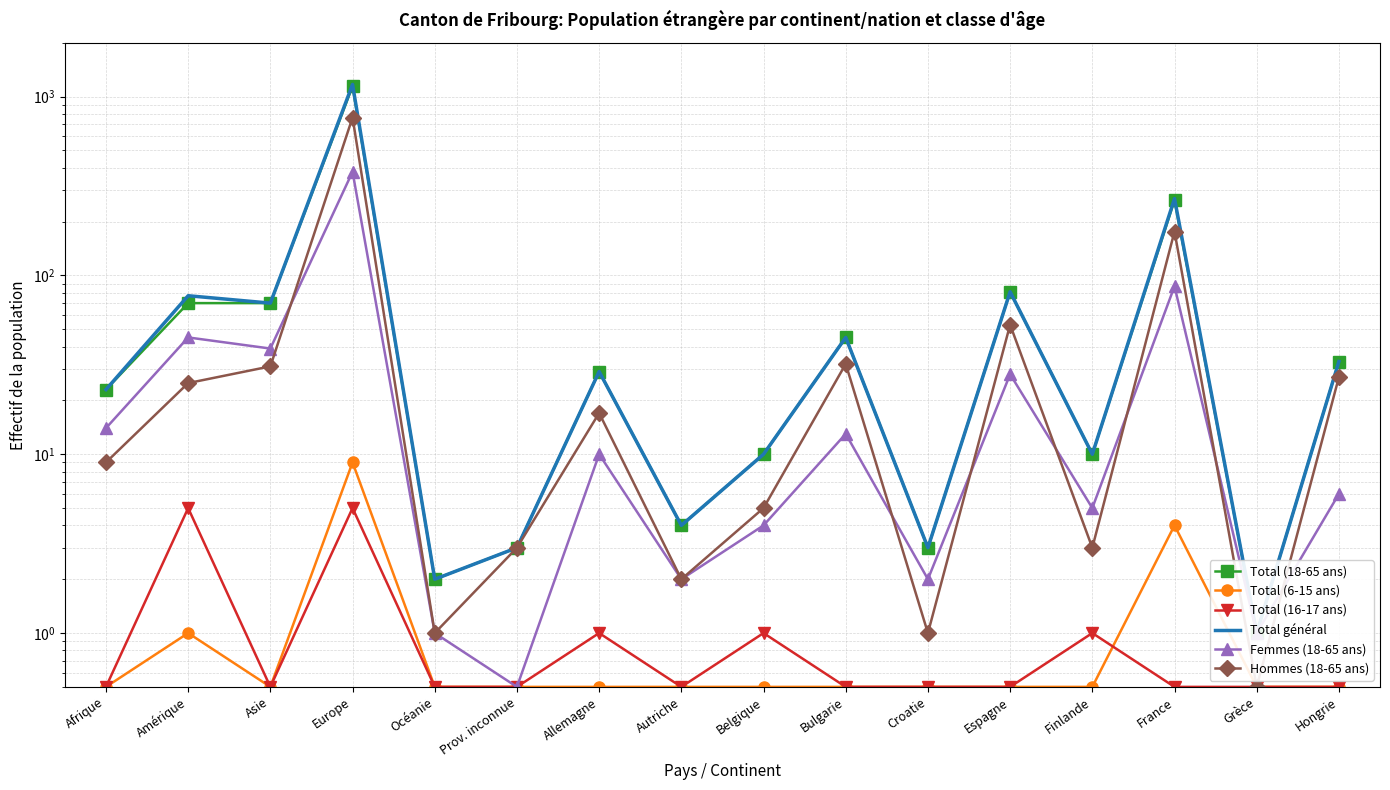

True or false: Total (16-17 ans) and Total (18-65 ans) cross at least once.

False